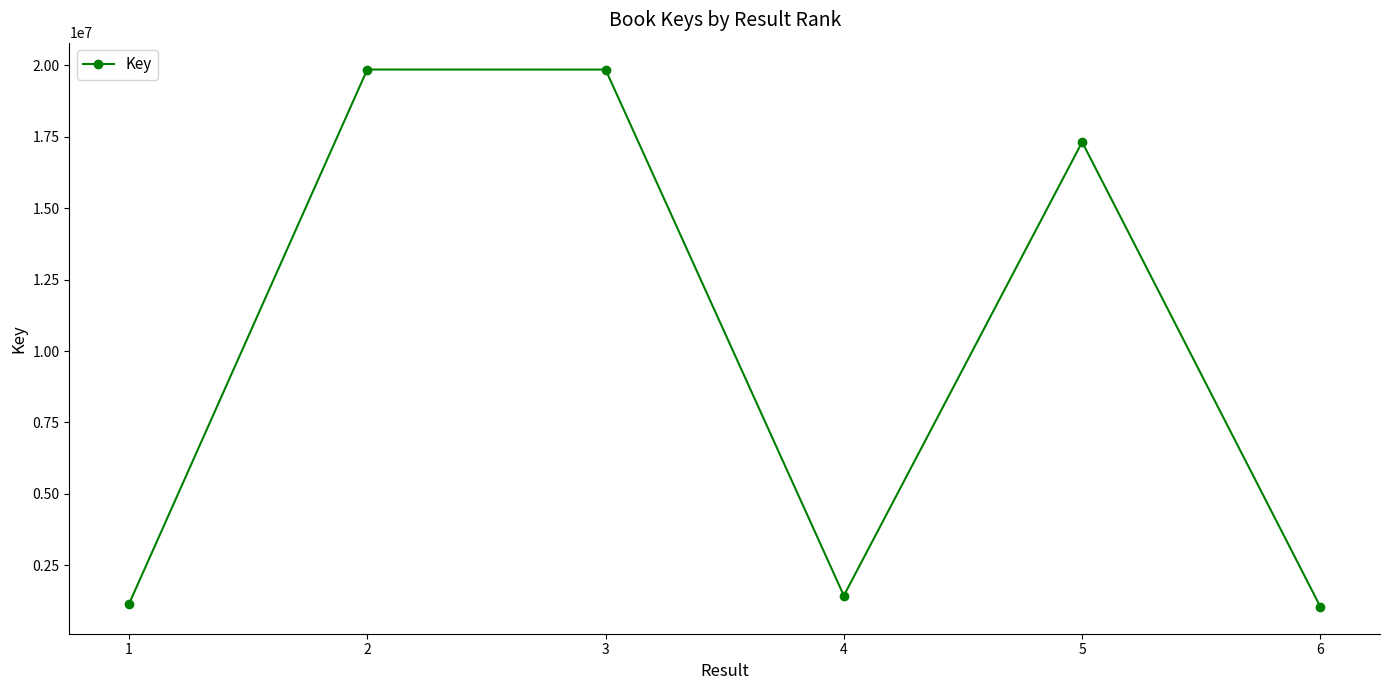

Between 2 and 5, which is larger?

2